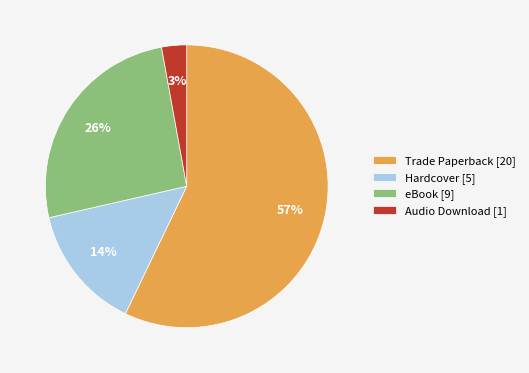

How many slices are in this pie chart?

4